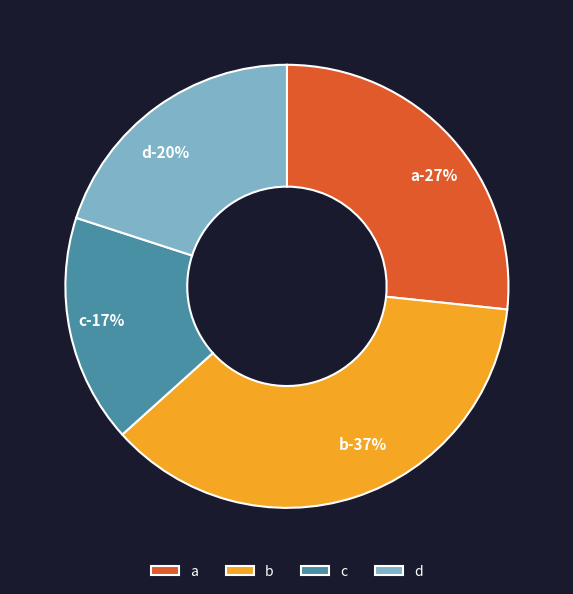

Is a the majority of the pie?

No